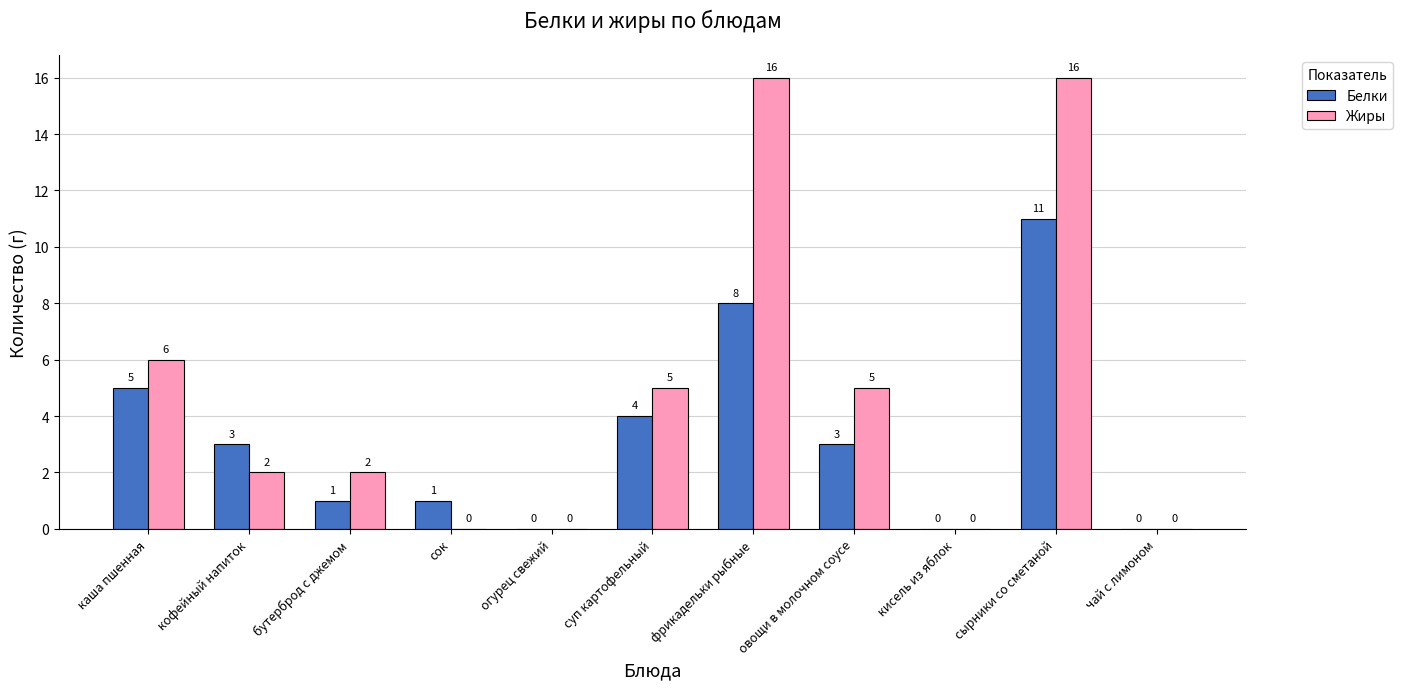

Which series has the largest range (max minus min)?

Жиры